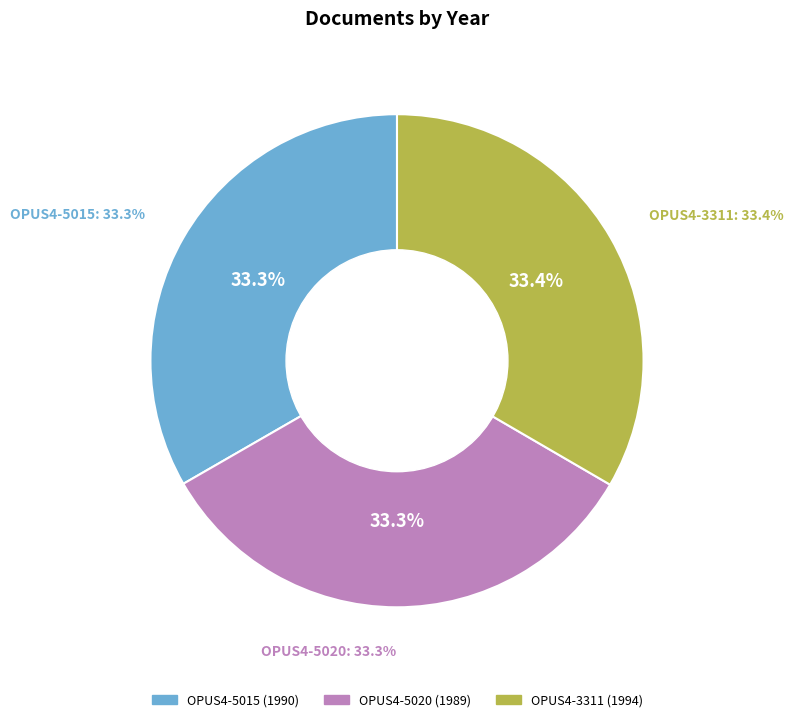

How many segments does this pie chart have?

3